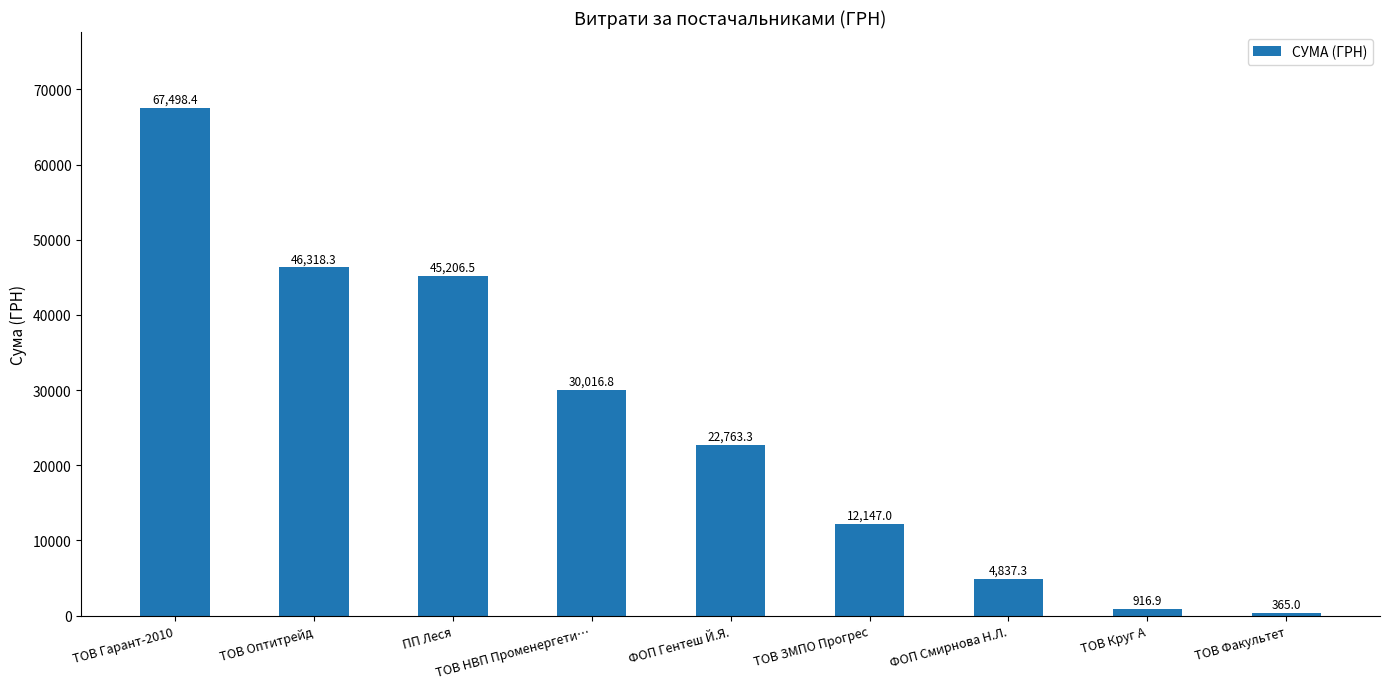

What is the ratio of the value at ТОВ НВП Променергети… to the value at ТОВ Круг А?

32.7